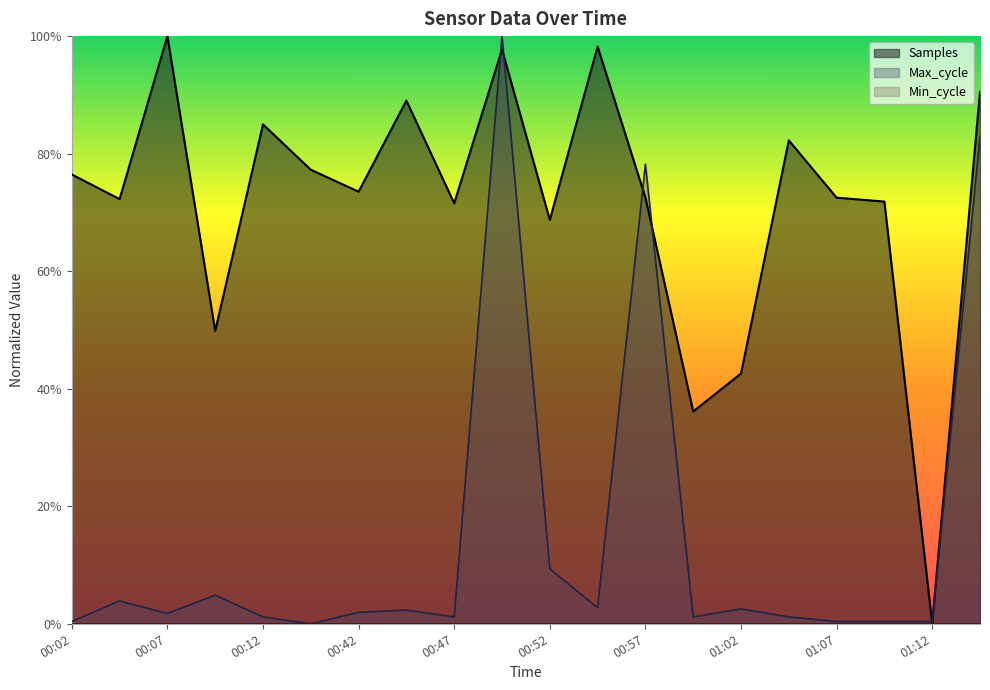

What is the spread (max minus min) of values at 01:09?

0.7